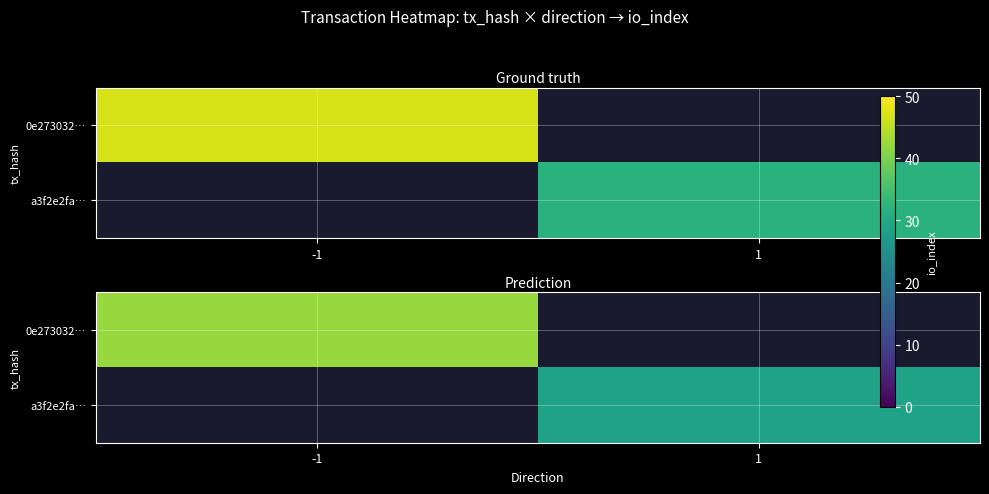

How many positive values does the a3f2e2fa… series have?

1